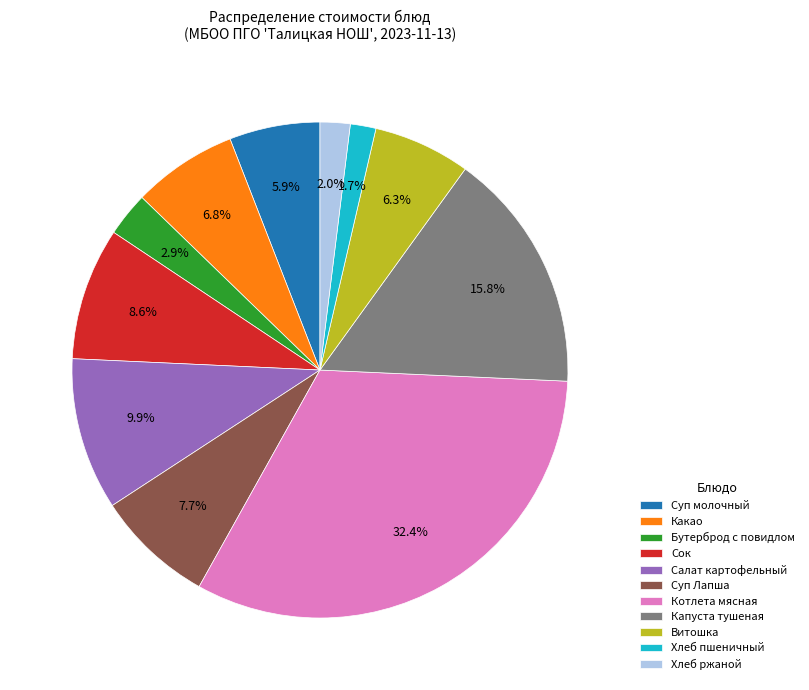

Is it true that Суп Лапша is 20% of the pie?

False